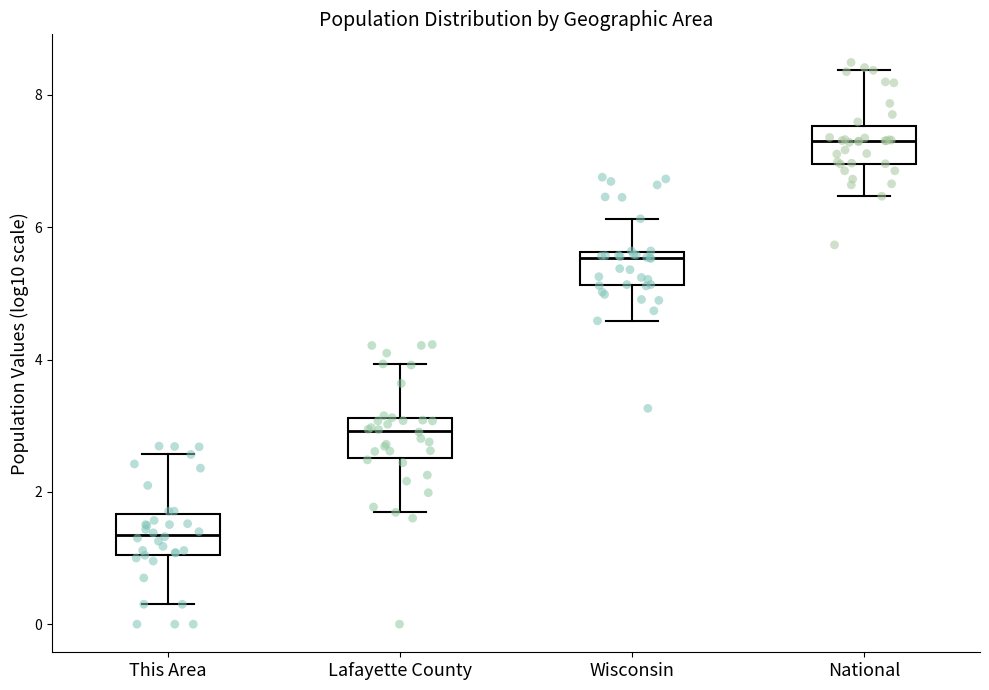

Reading left to right, transcribe this box plot: for each box, give where its median line is, the range the box spans, and where its two whiskers end, as read against the y-axis. The values are not printed on the chart, so give them approximately, as read against the axis.

This Area: median 1.4, box 1.0 to 1.6, whiskers 0.4 to 2.6
Lafayette County: median 3.0, box 2.6 to 3.2, whiskers 1.6 to 4.0
Wisconsin: median 5.6 (just below the box's upper edge), box 5.2 to 5.6, whiskers 4.6 to 6.2
National: median 7.4, box 7.0 to 7.6, whiskers 6.4 to 8.4